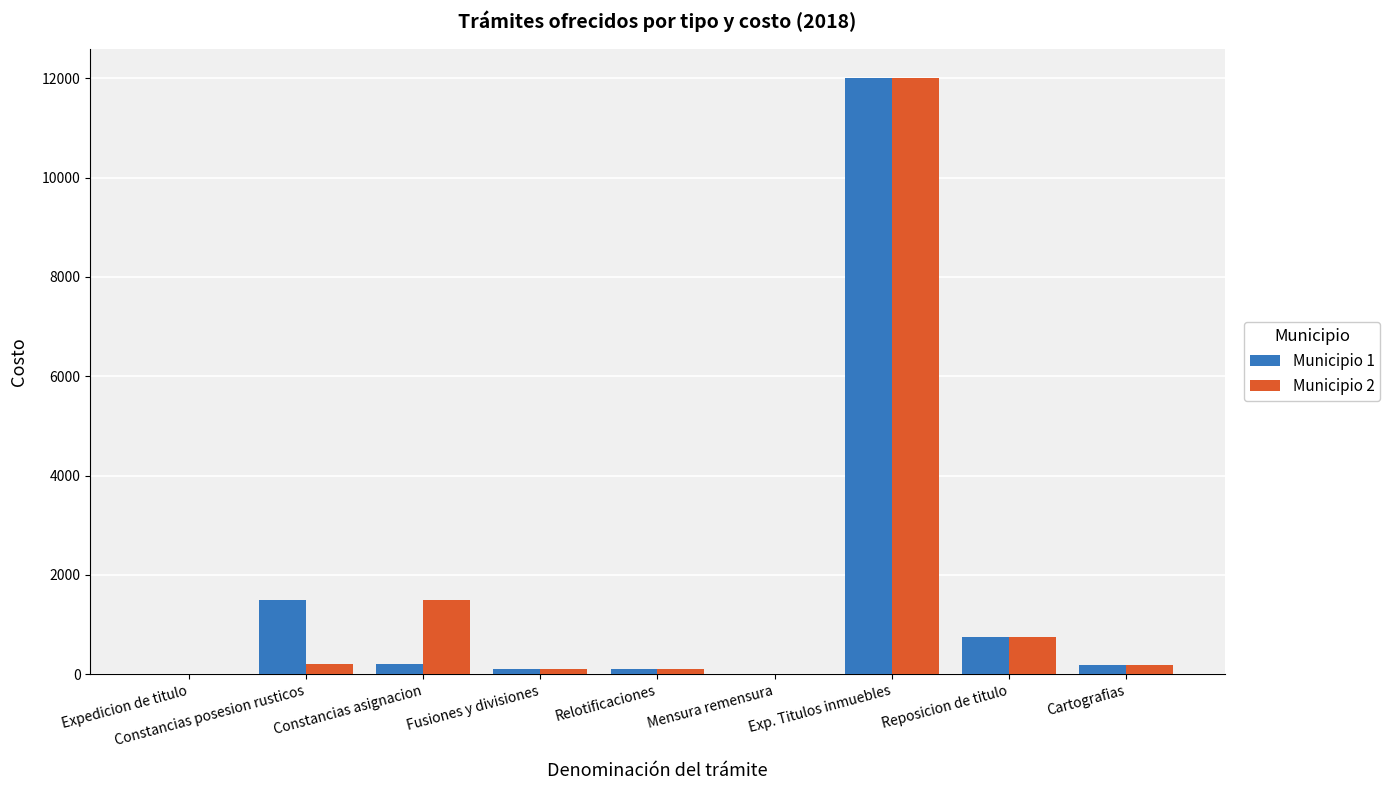

Is it true that Municipio 1 equals 1.5 at Mensura remensura?

True